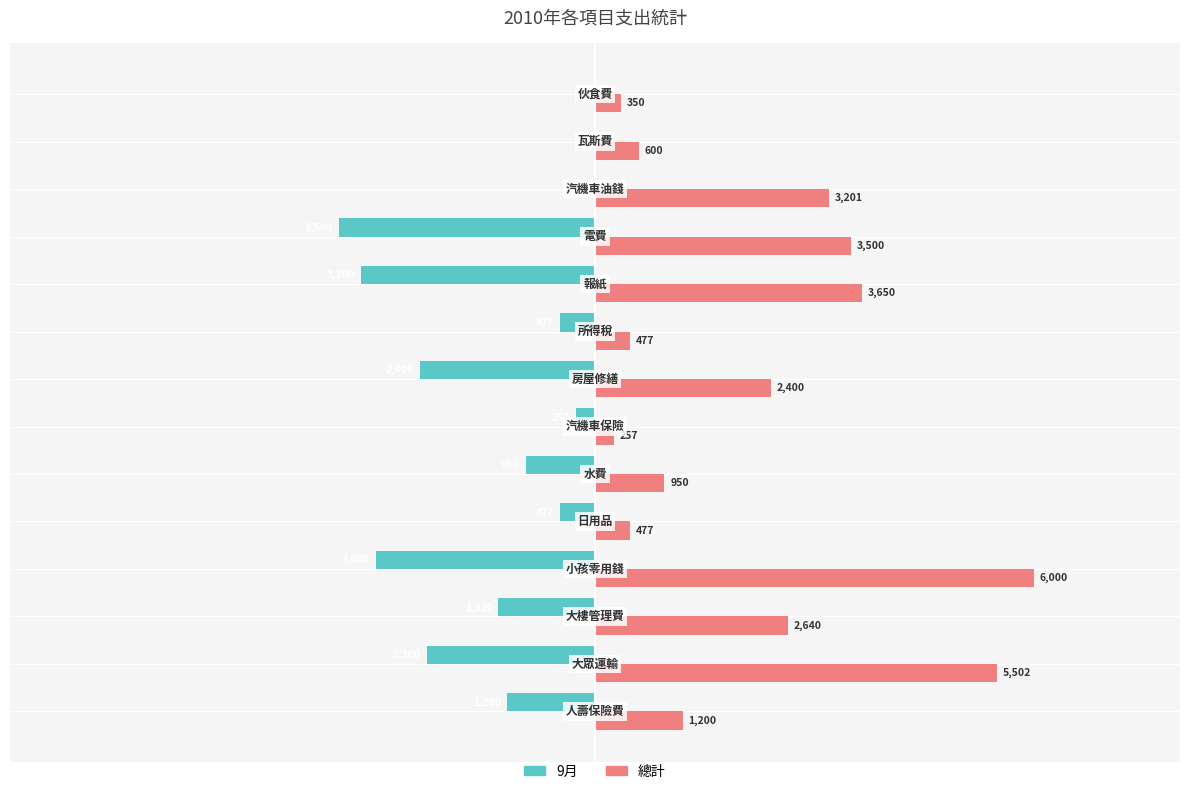

Which series has the largest total across all categories?

總計